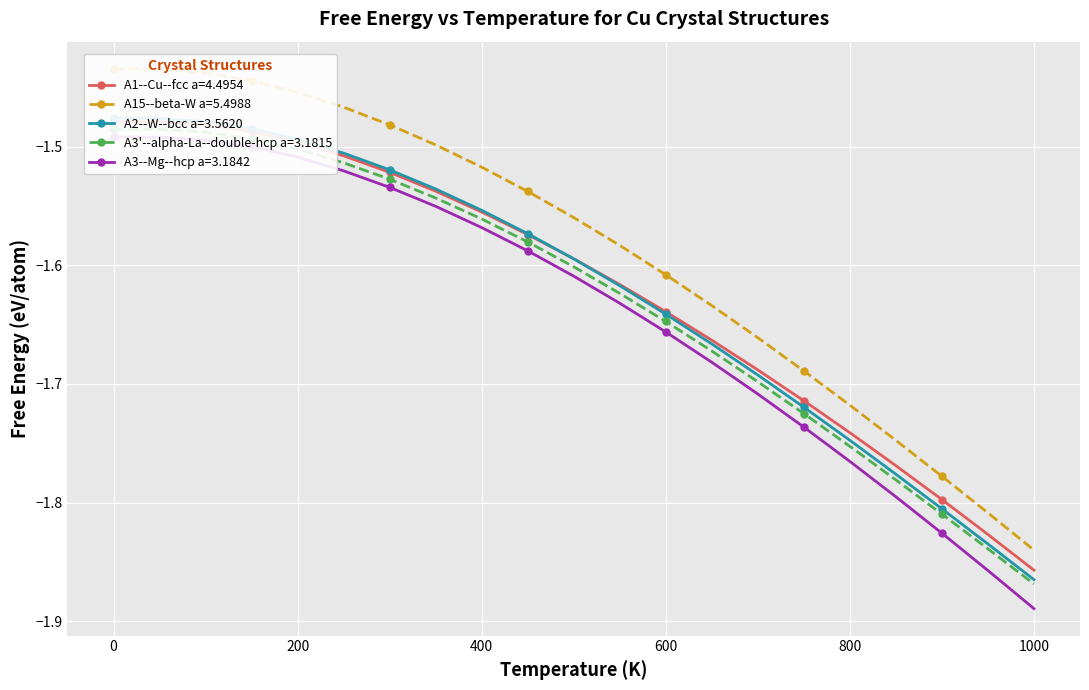

The value of A3--Mg--hcp at 50.0 is -0.8. True or false?

False